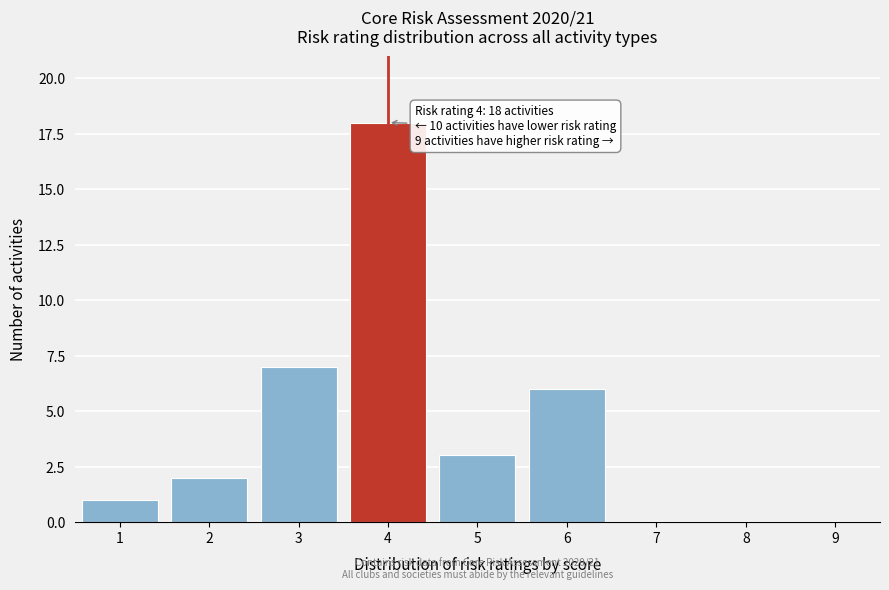

Reading right to left, transcribe all the data shown in this chart.

9=0	8=0	7=0	6=6	5=3	4=18	3=7	2=2	1=1